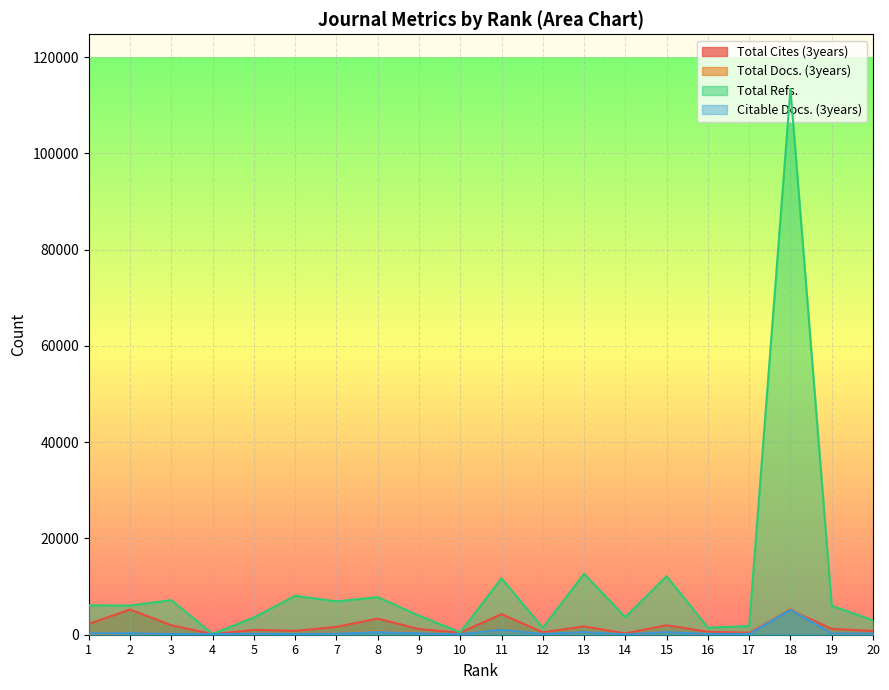

How many interior local peaks does the Total Docs. (3years) series have?

7